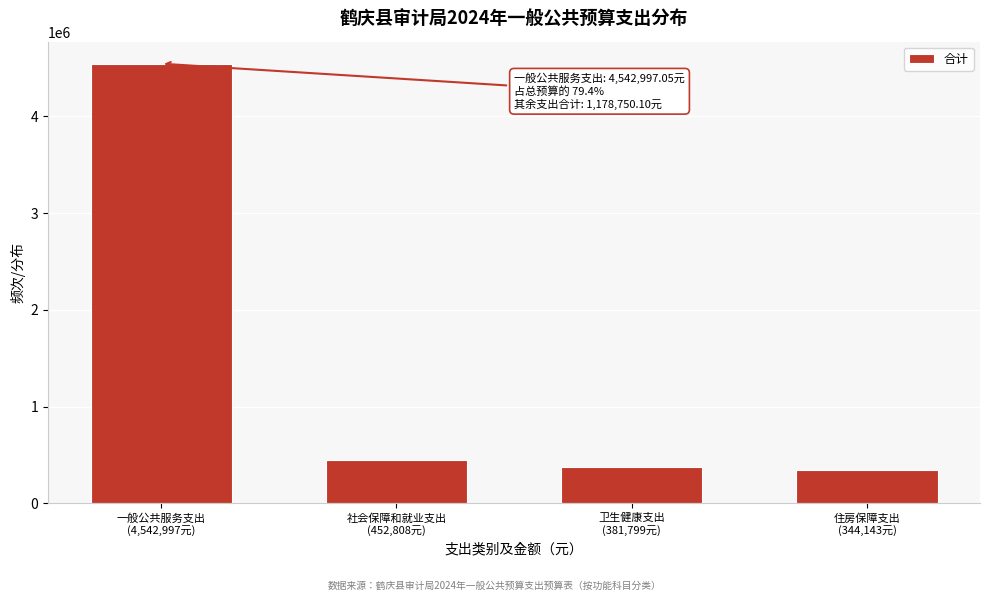

What is the difference between the second highest and minimum values?

108665.5